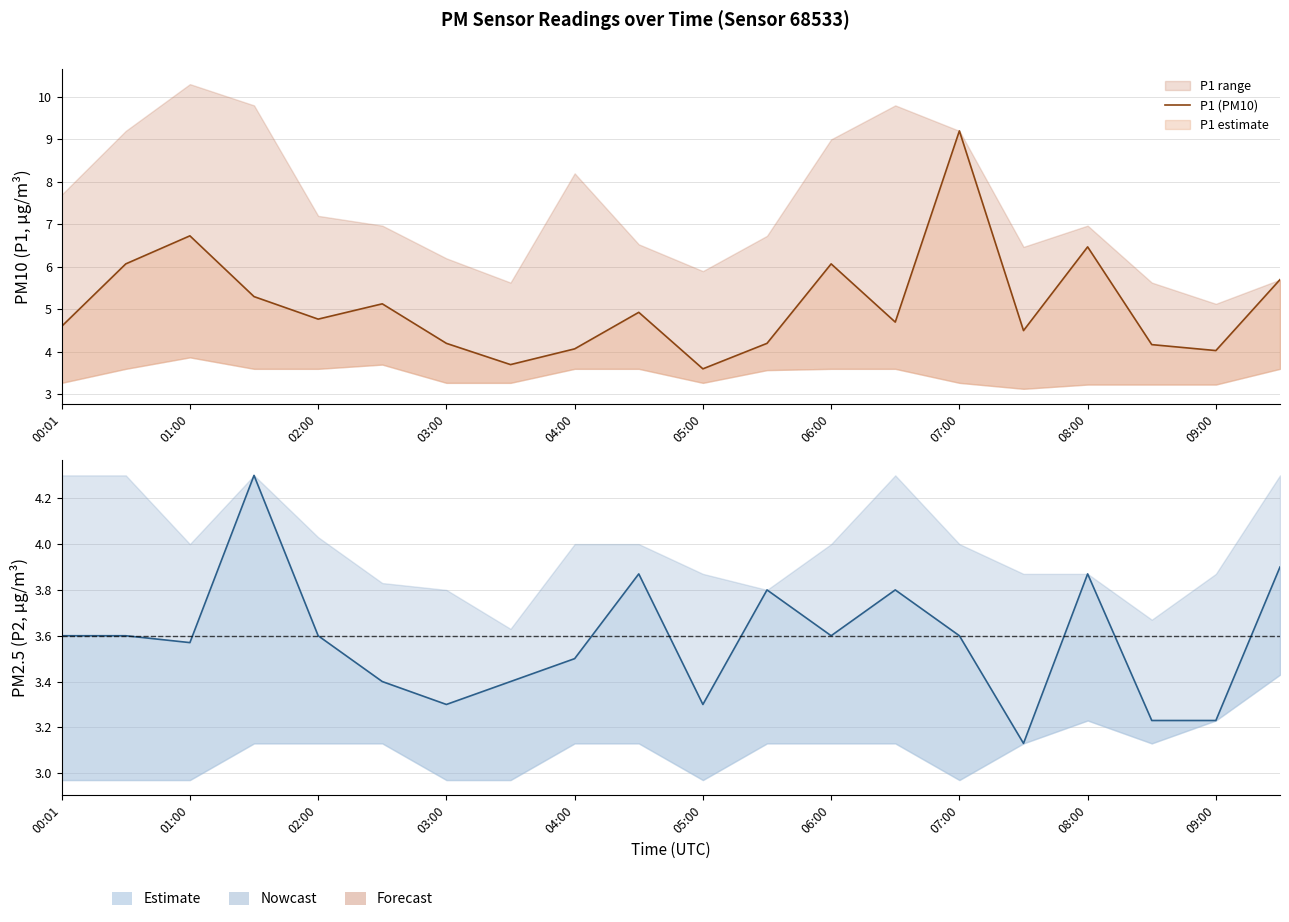

How many data points in P1 (PM10) are above 4?

18